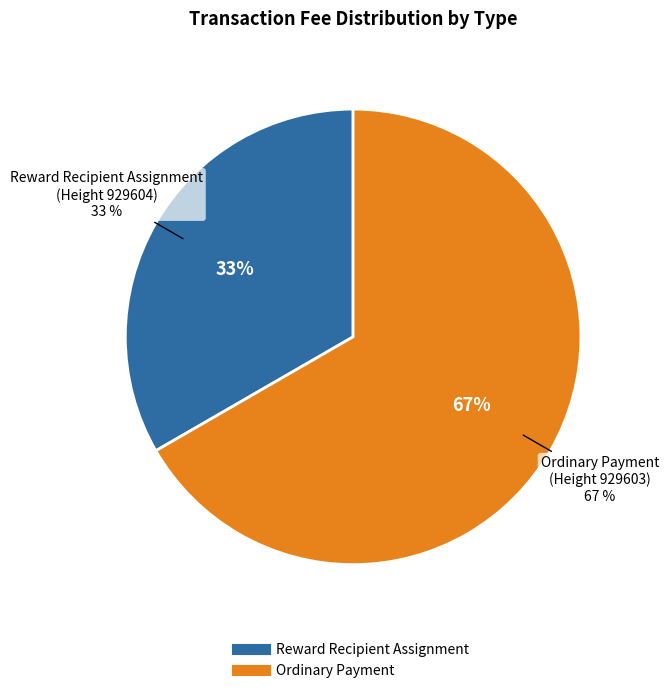

True or false: Reward Recipient Assignment
(Height 929604) accounts for 33% of the total.

True